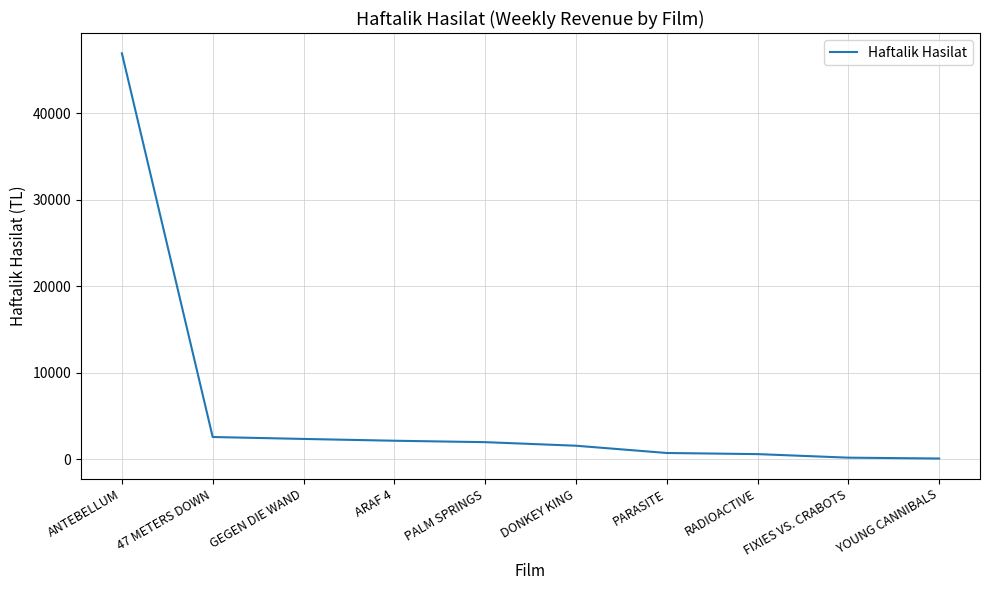

The chart shows a value of 2344.0 at GEGEN DIE WAND. True or false?

True